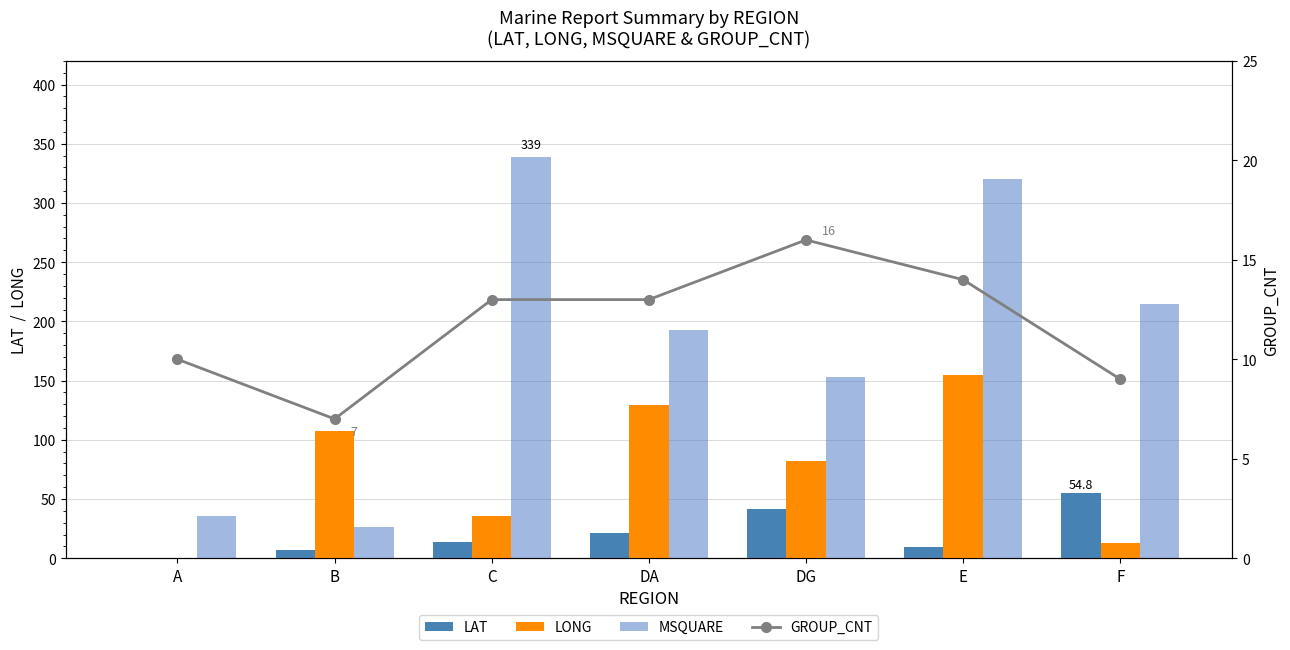

True or false: GROUP_CNT has a value of 13.0 at DA.

True